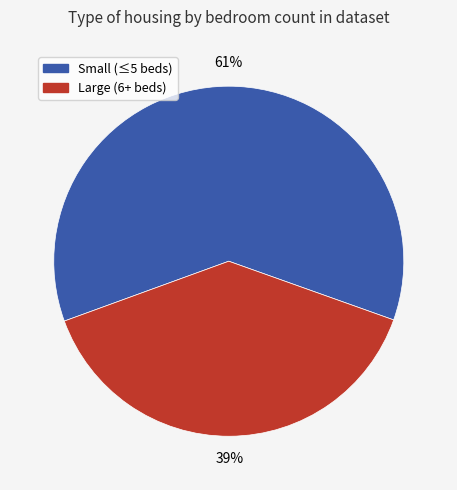

Is there a majority slice in this chart?

Yes